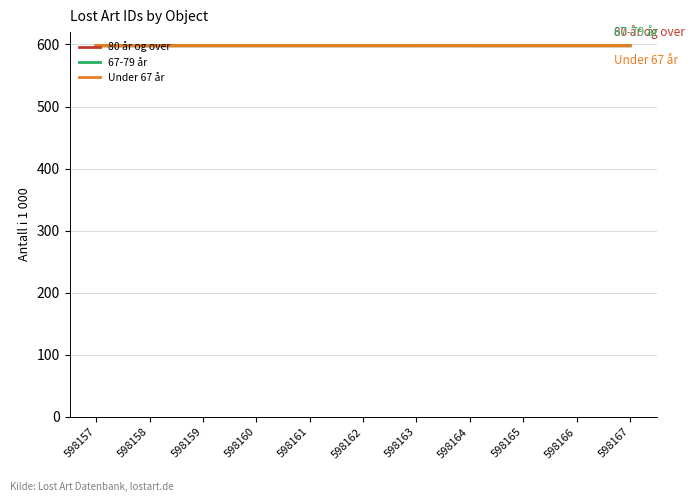

Reading left to right, what are all the values shown in this chart?

80 år og over: 598.2	598.2	598.2	598.2	598.2	598.2	598.2	598.2	598.2	598.2	598.2
67-79 år: 598.2	598.2	598.2	598.2	598.2	598.2	598.2	598.2	598.2	598.2	598.2
Under 67 år: 598.2	598.2	598.2	598.2	598.2	598.2	598.2	598.2	598.2	598.2	598.2